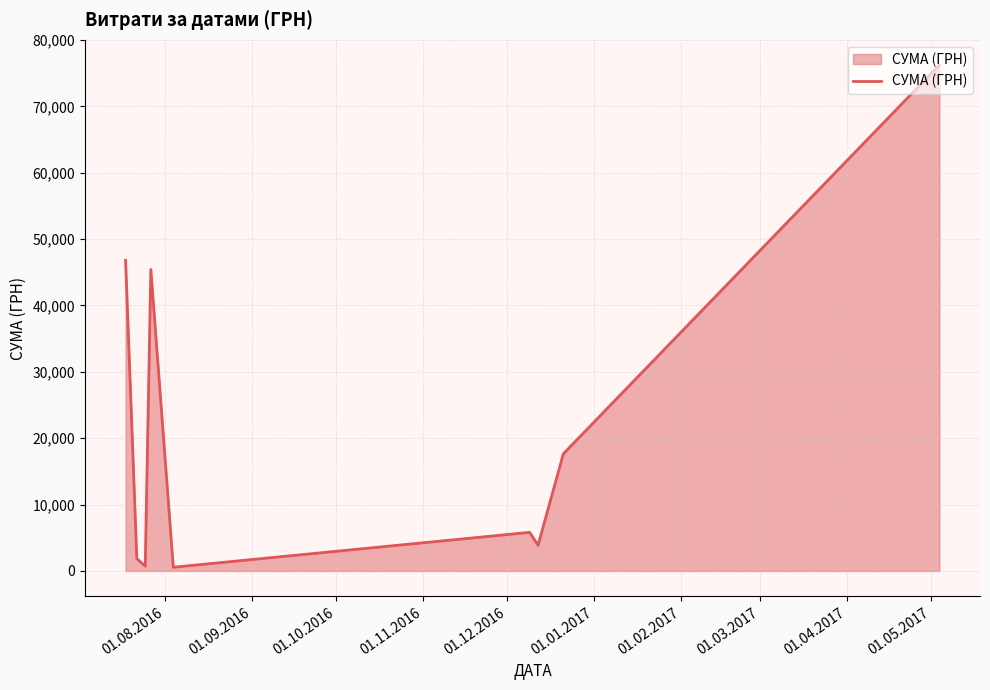

What is the difference between the maximum and minimum values?

75641.3